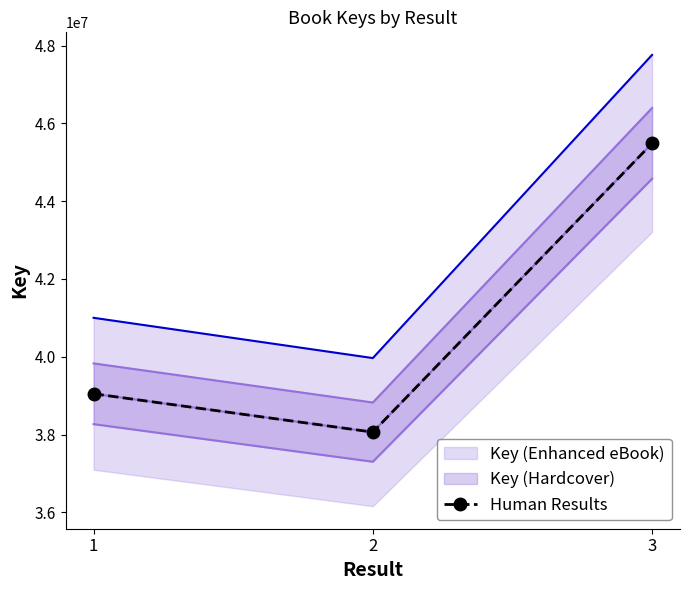

What is the difference between the maximum and minimum values?

7421605